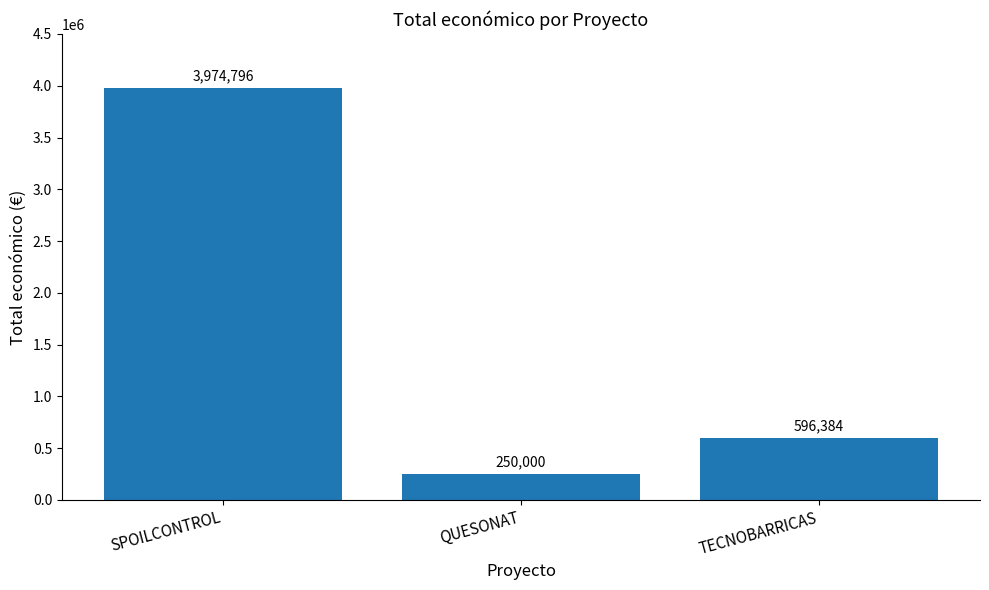

Does the chart contain any negative values?

No